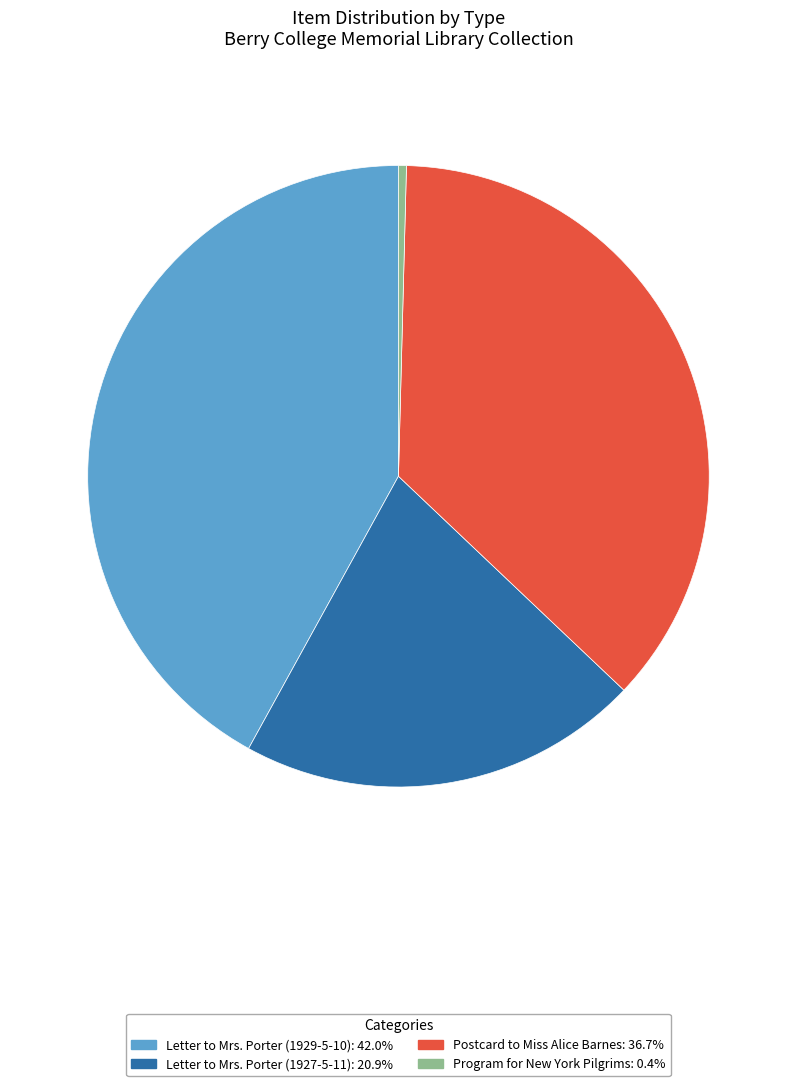

Is there a majority slice in this chart?

No